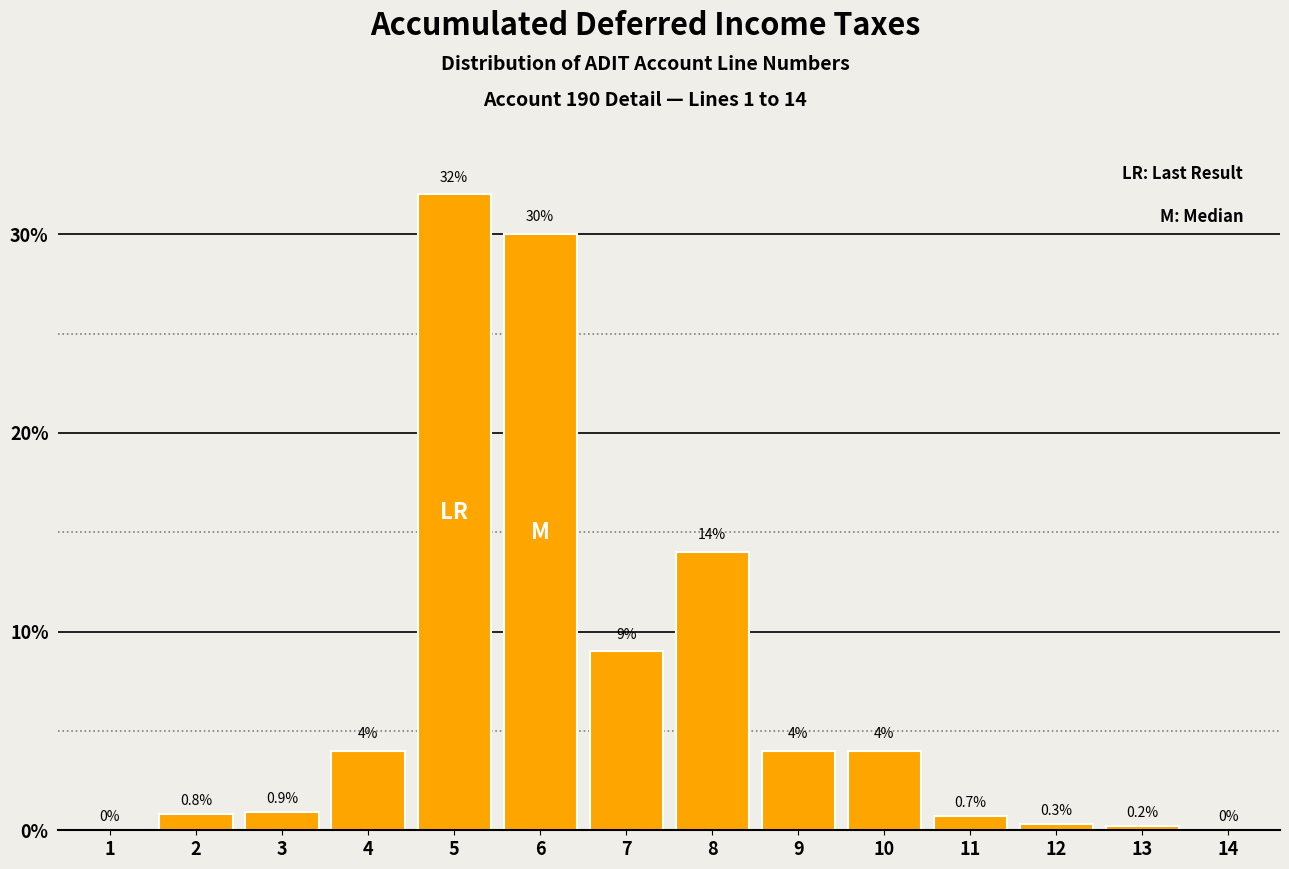

Reading left to right, what are all the values shown in this chart?

1=0.0	2=0.8	3=0.9	4=4.0	5=32.0	6=30.0	7=9.0	8=14.0	9=4.0	10=4.0	11=0.7	12=0.3	13=0.2	14=0.0